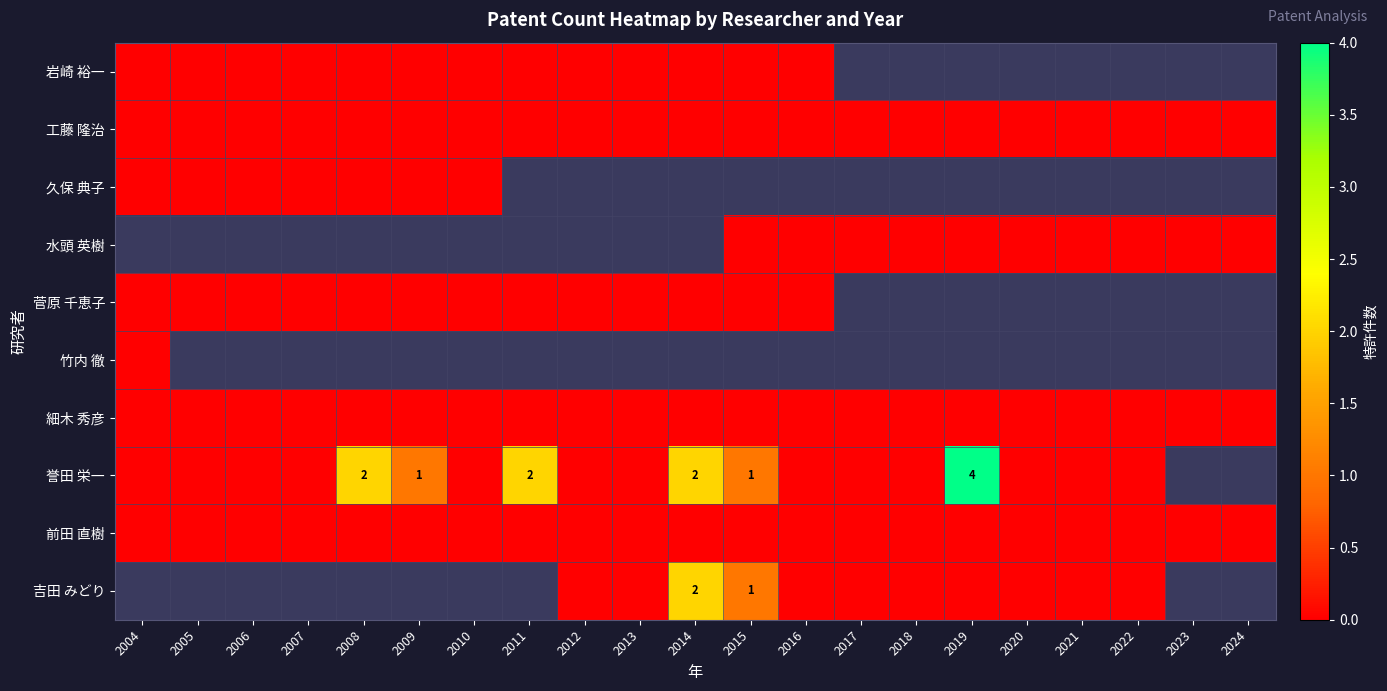

The 誉田 栄一 series shows 2 at 2008. True or false?

True